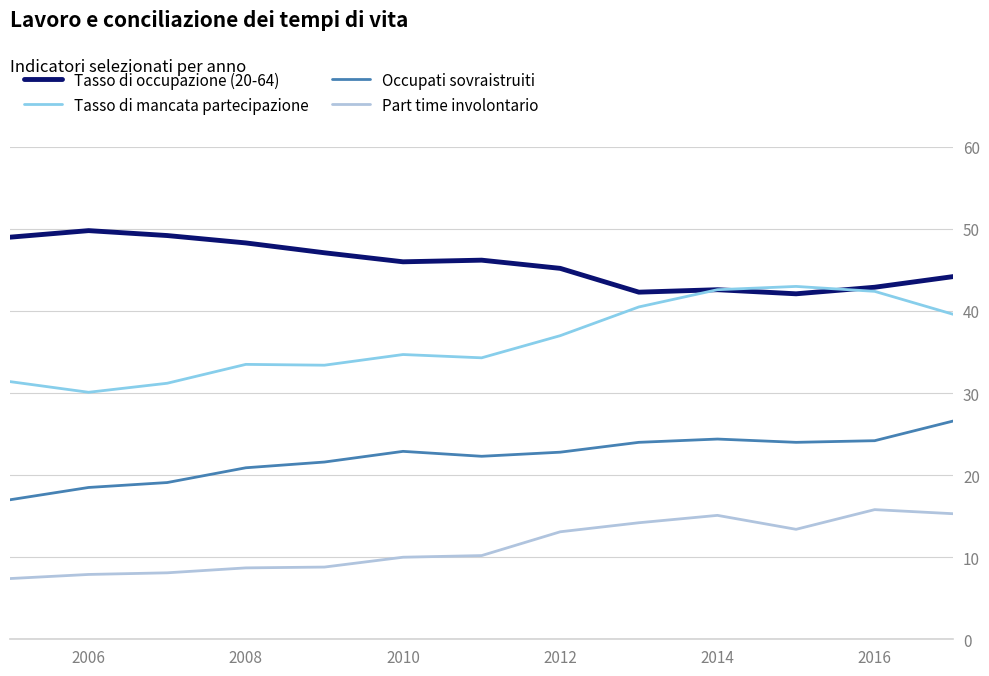

Which series has the largest range (max minus min)?

Tasso di mancata partecipazione